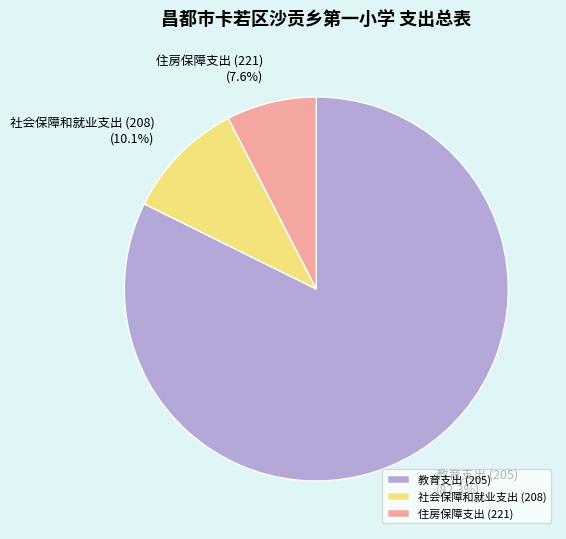

Rank the categories by value from highest to lowest.

教育支出 (205), 社会保障和就业支出 (208), 住房保障支出 (221)